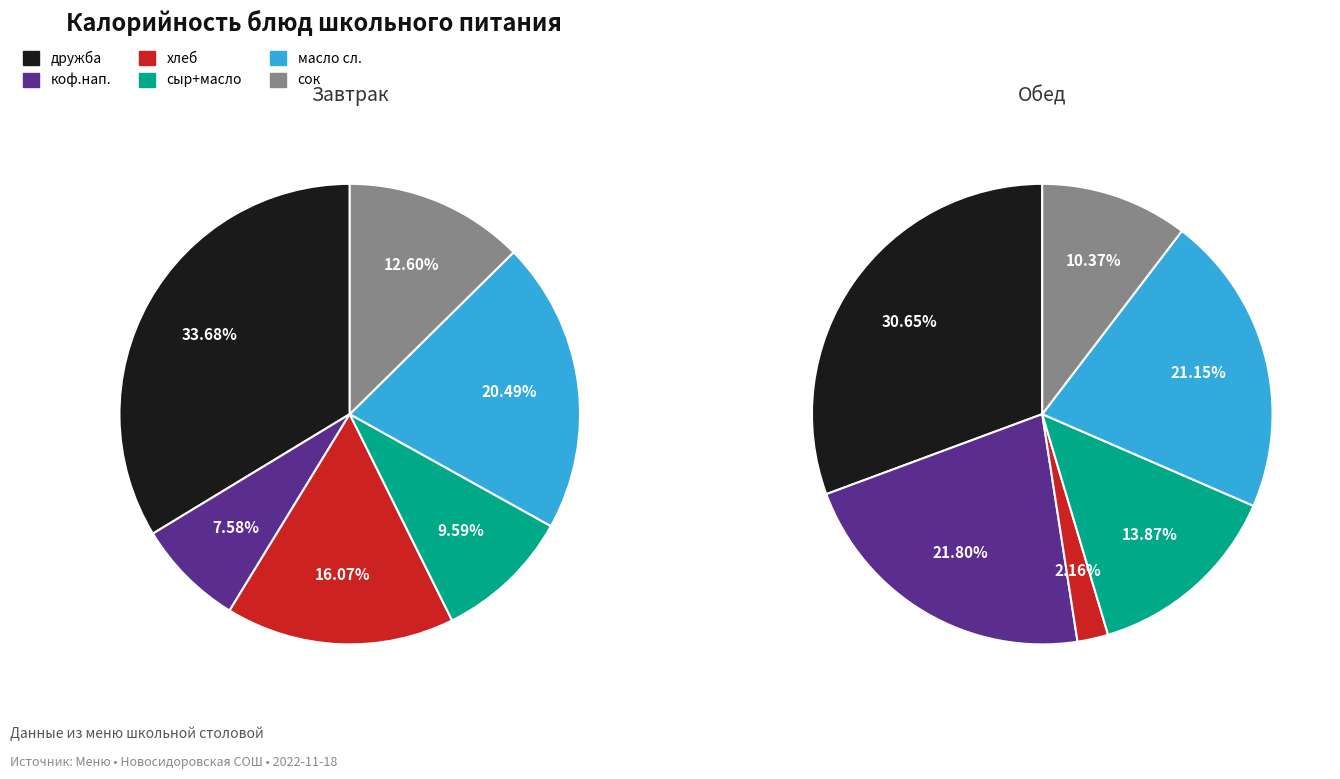

Between 1 and 3, which series saw the biggest shift?

Обед